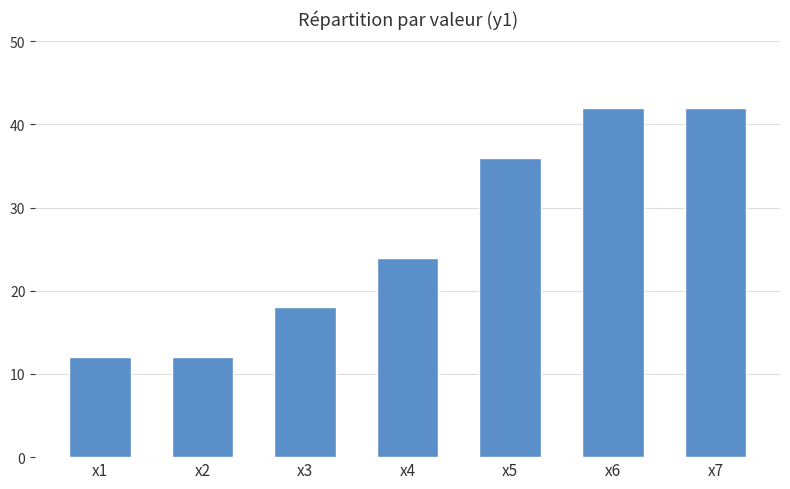

What is the change in value from x3 to x6?

+24